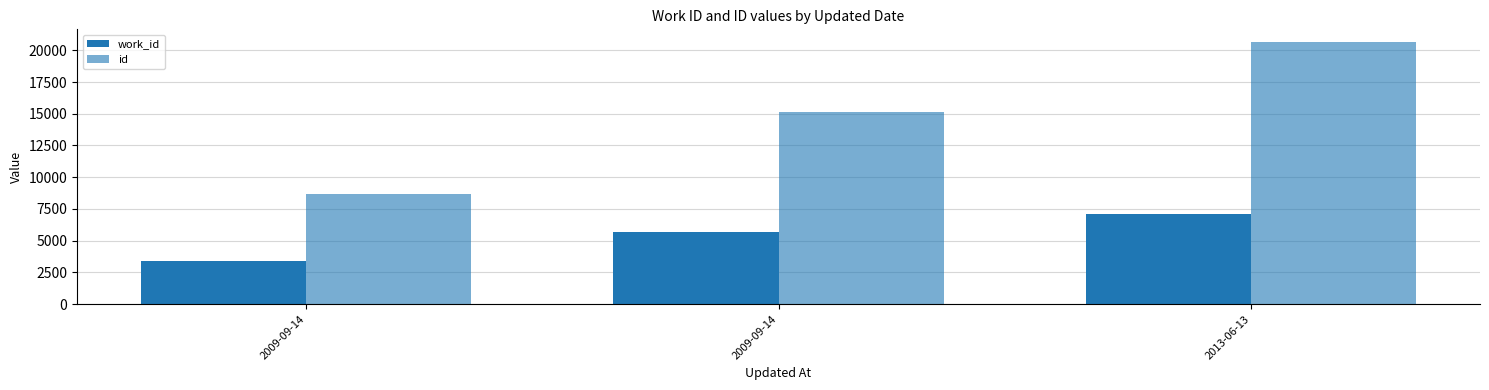

Are the bars horizontal?

No